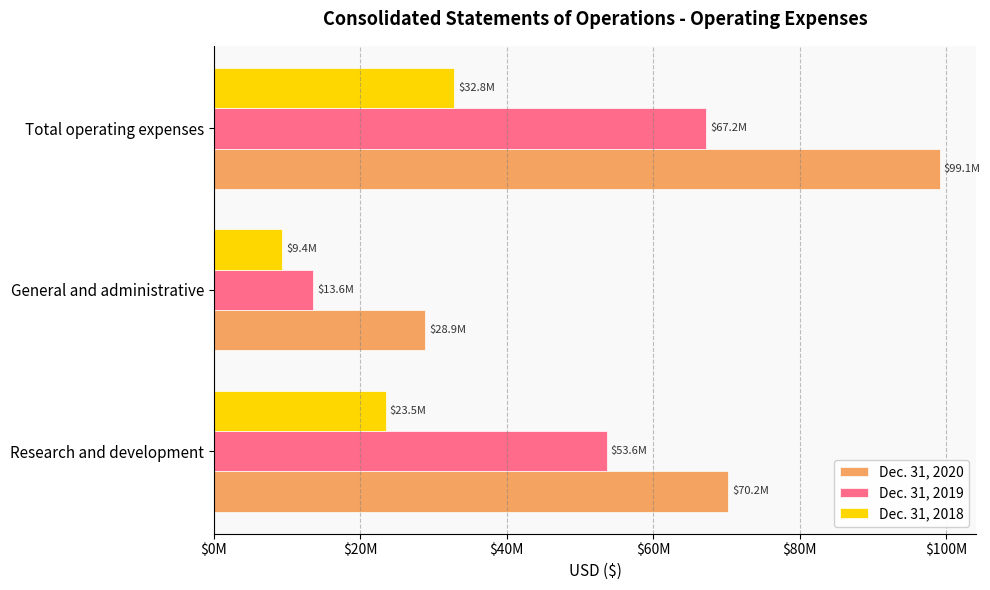

What are all the series names shown in the legend?

Dec. 31, 2020, Dec. 31, 2019, Dec. 31, 2018